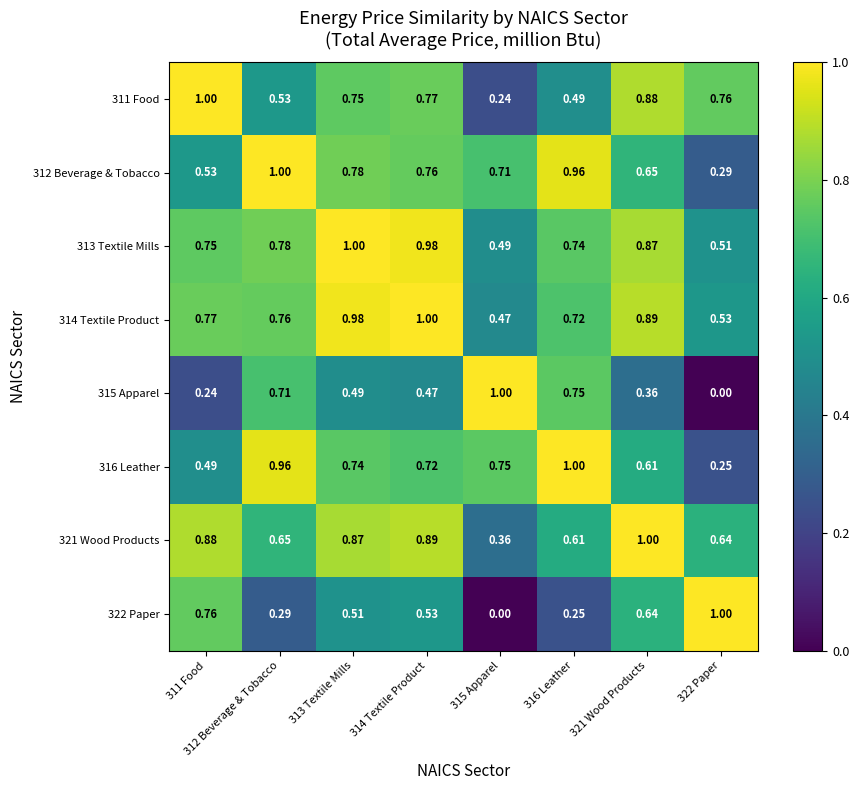

Is the value of 315 Apparel at 315 Apparel greater than the value of 316 Leather at 322 Paper?

Yes